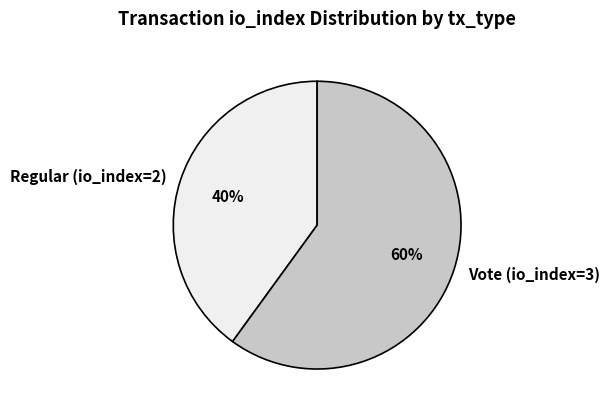

What is the ratio of the value at Vote (io_index=3) to the value at Regular (io_index=2)?

1.5